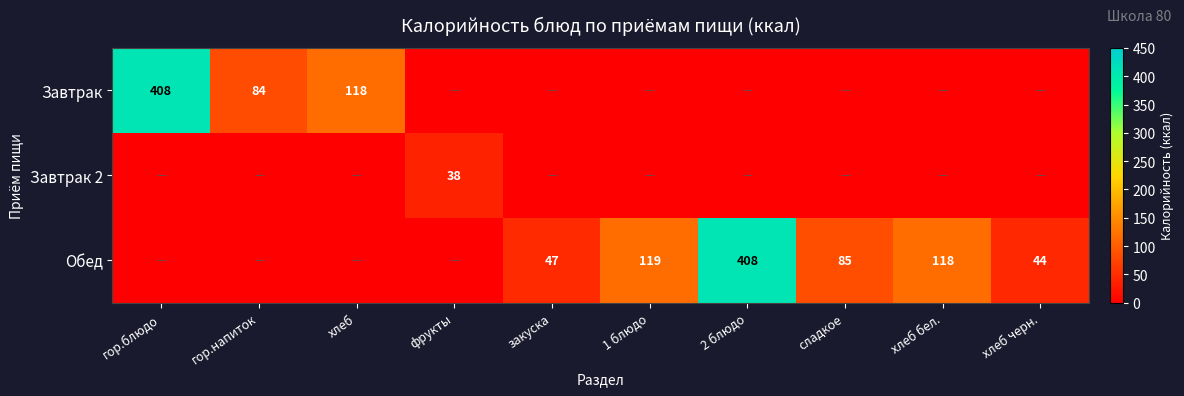

Which category has the highest value across all series?

гор.блюдо